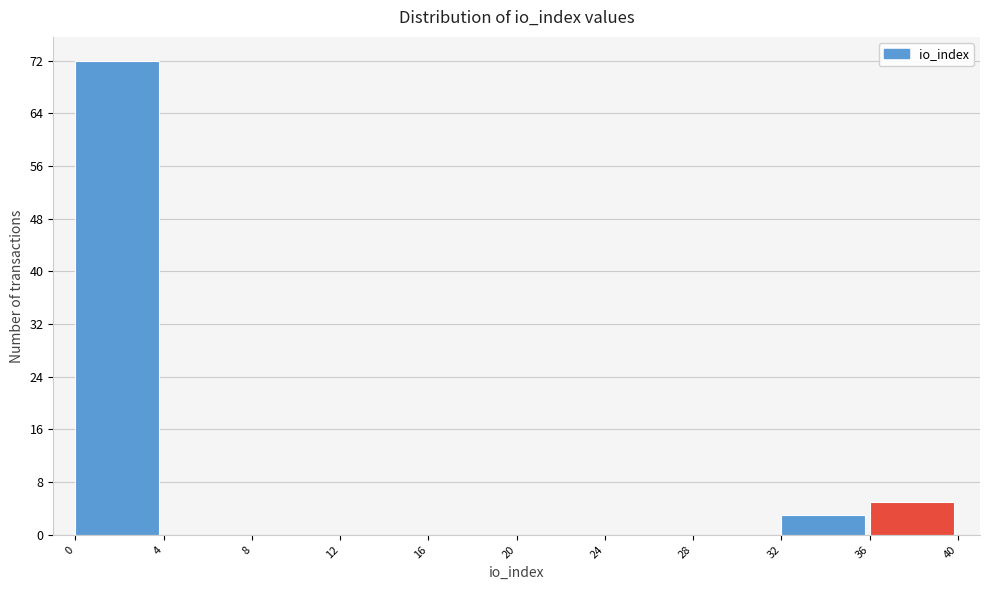

Reading left to right, transcribe this chart: for each bar, give the range it covers on the x-axis and its height. The values are not printed on the chart, so give them approximately, as read against the axis.

0 to 4: 72
4 to 8: 0
8 to 12: 0
12 to 16: 0
16 to 20: 0
20 to 24: 0
24 to 28: 0
28 to 32: 0
32 to 36: 3
36 to 40: 5